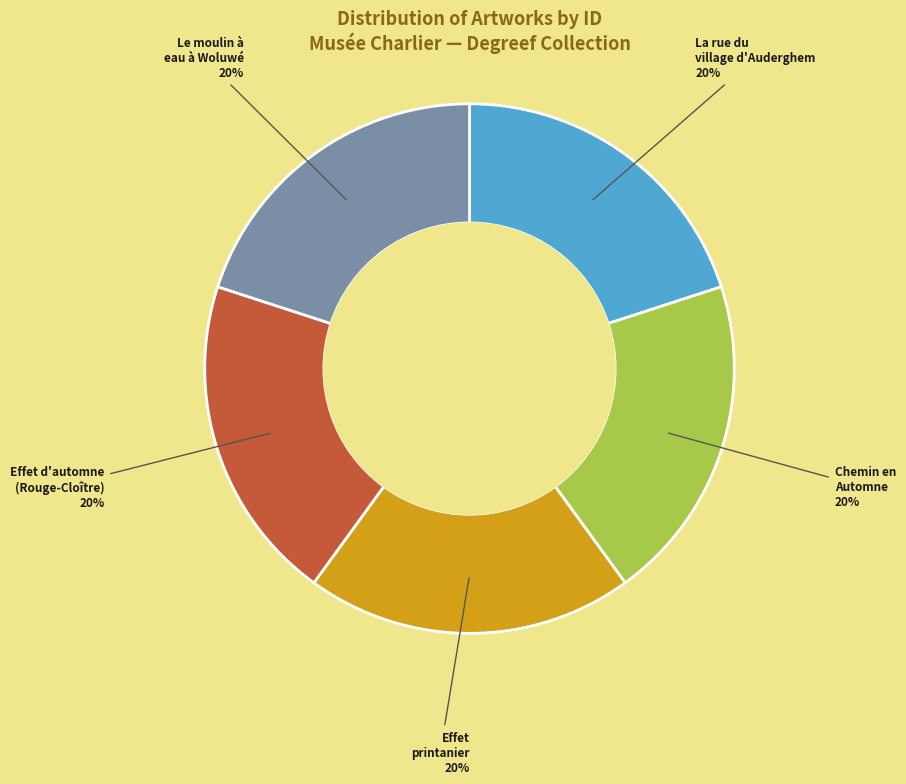

Combined, do Chemin en Automne and Effet printanier account for over 50%?

No